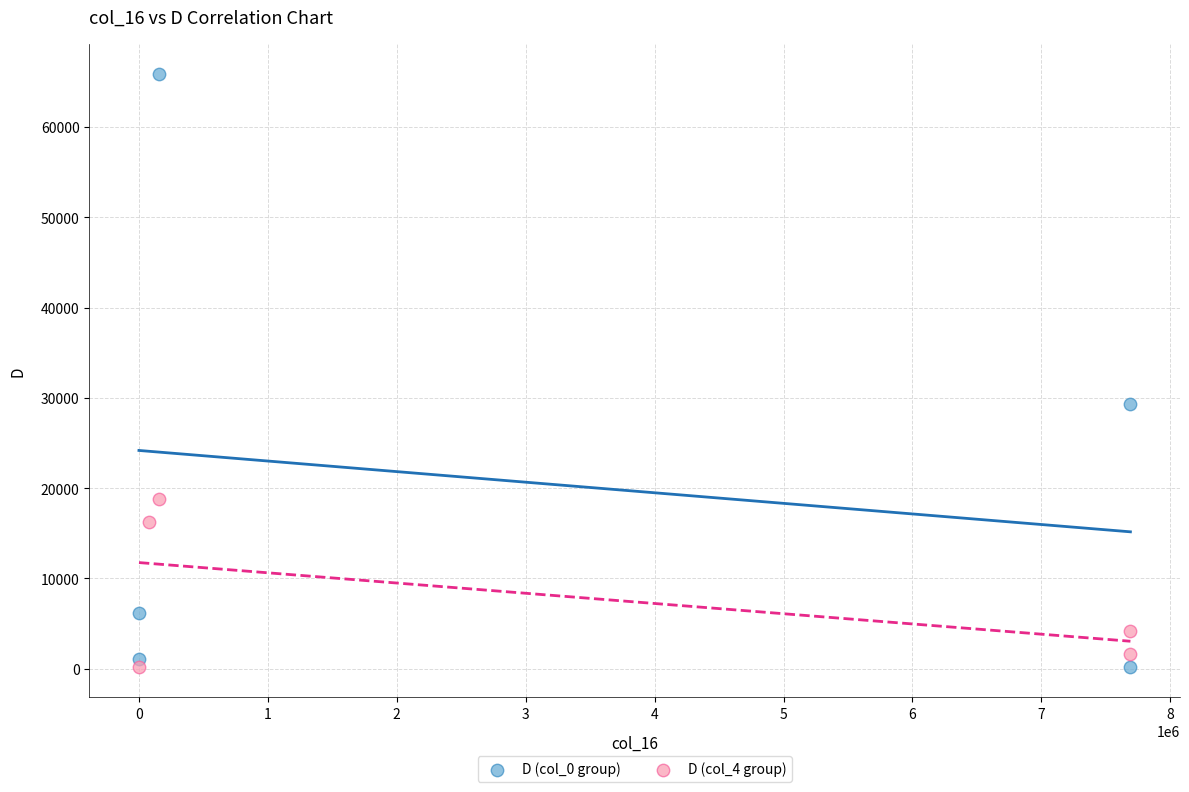

Which series has the widest spread of Y values?

D (col_0 group)